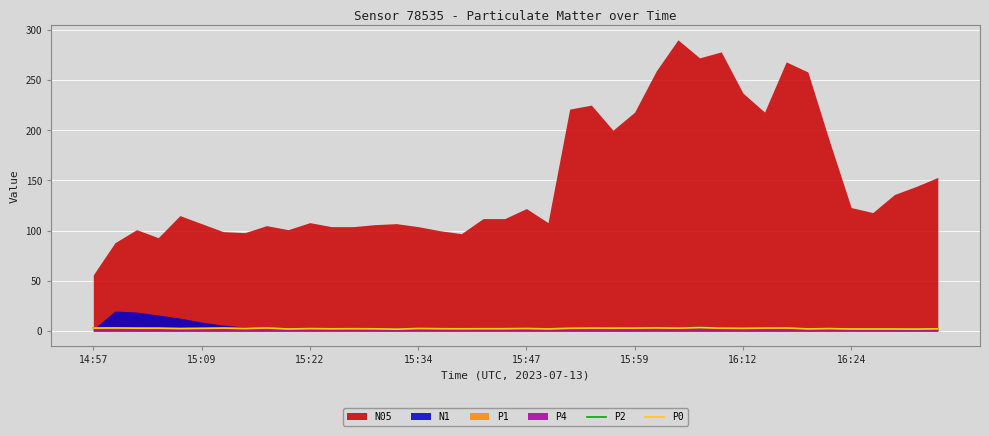

What is the minimum value shown in the chart?

1.9